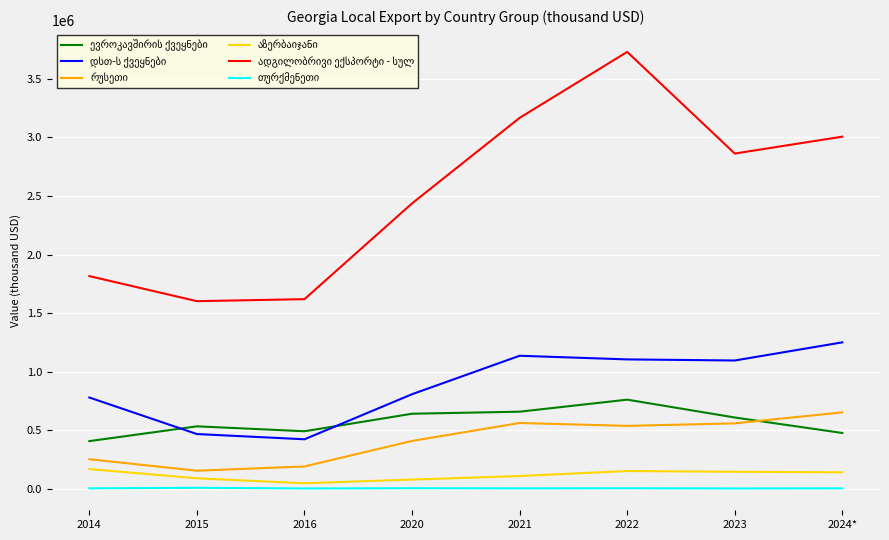

At which category is the sum across all series the highest?

2022